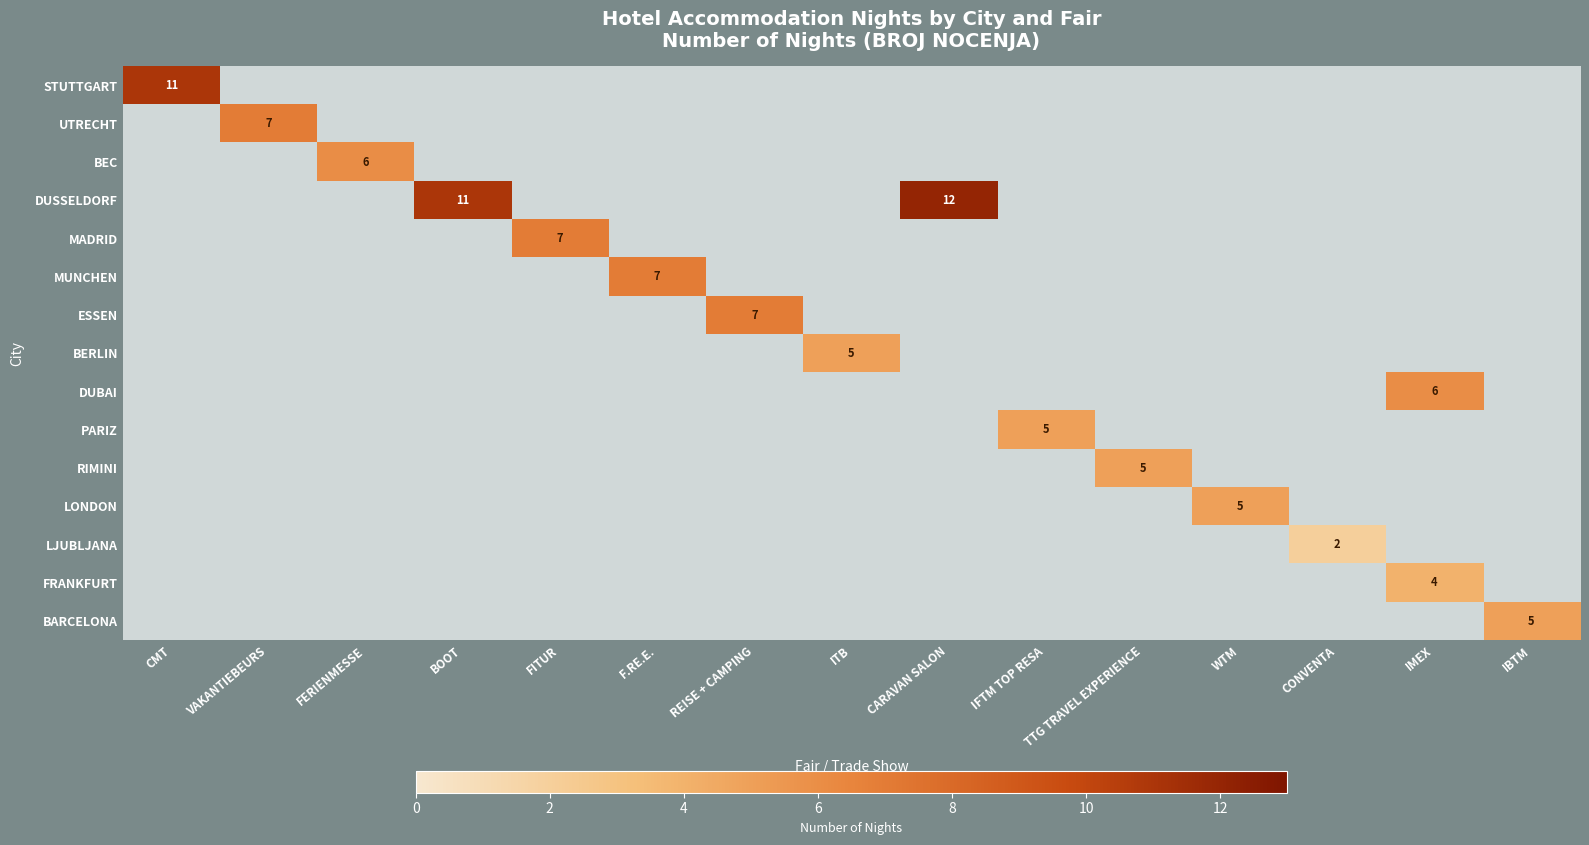

Which series has the largest total across all categories?

DUSSELDORF